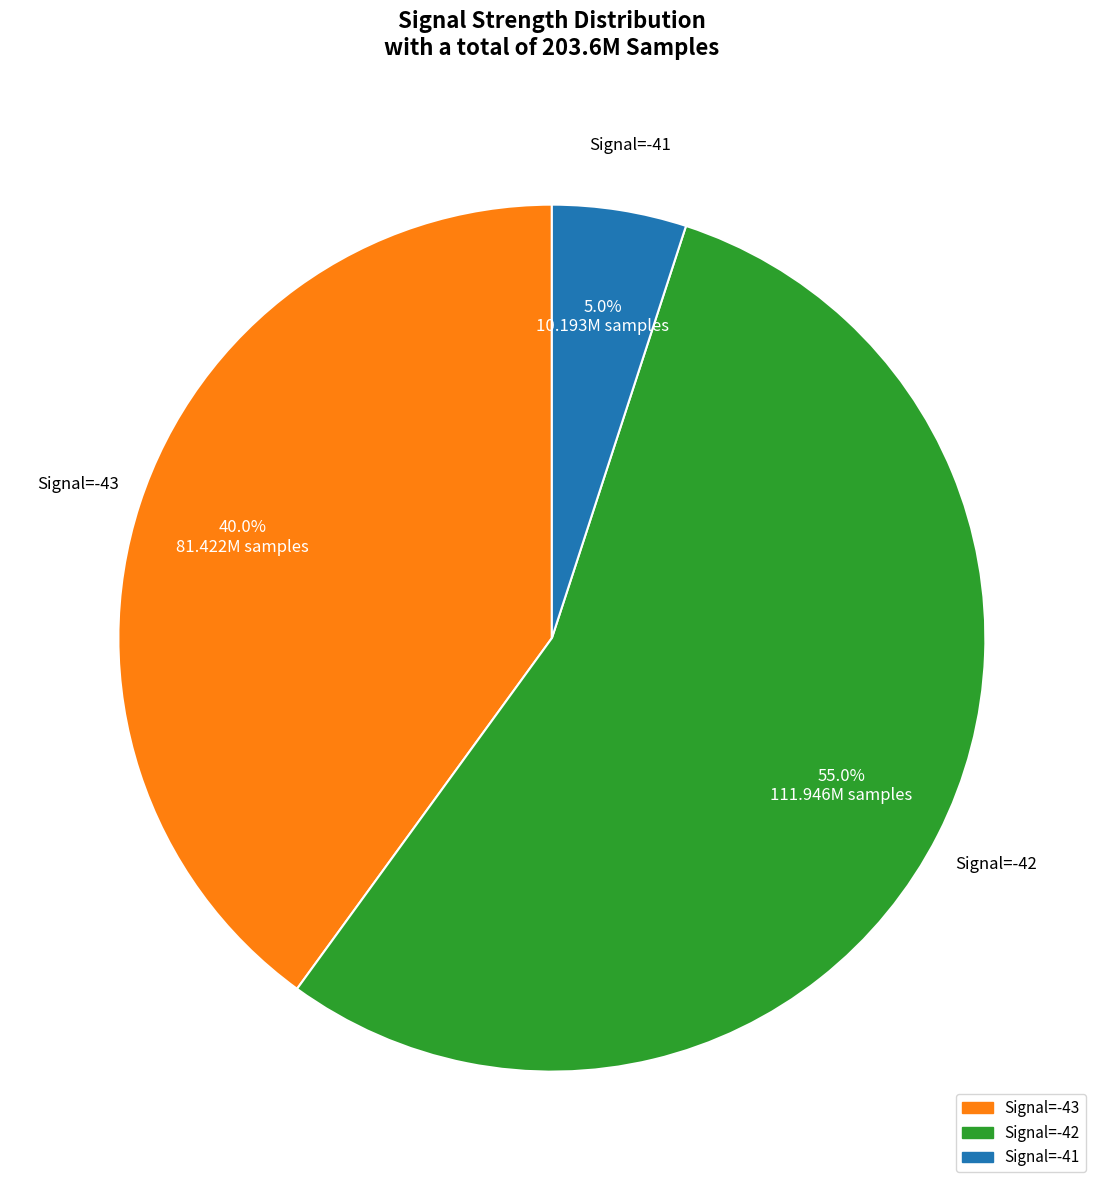

Is there a majority slice in this chart?

Yes